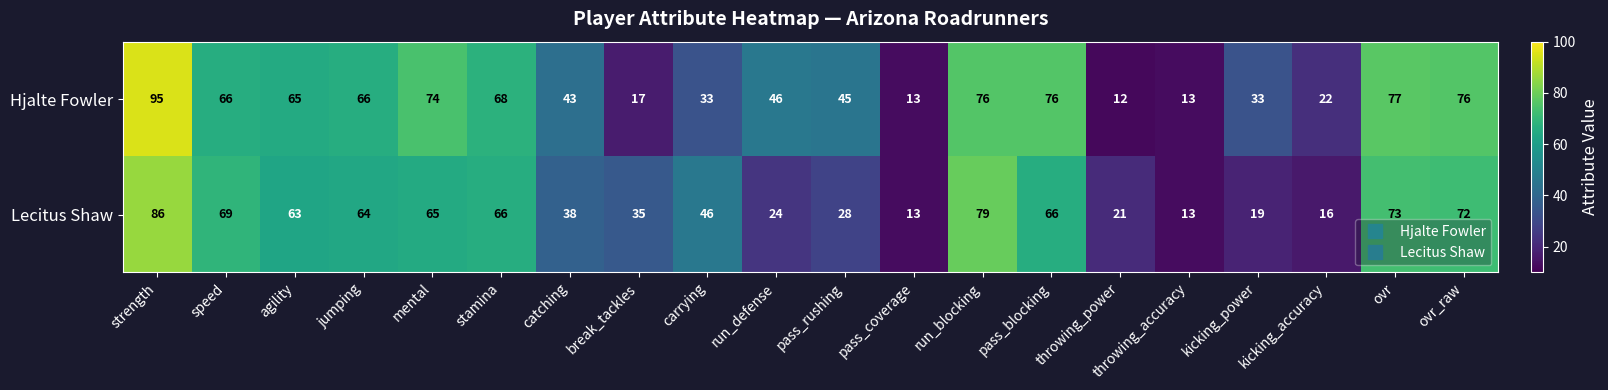

Which category has the lowest value in the Hjalte Fowler series?

throwing_power